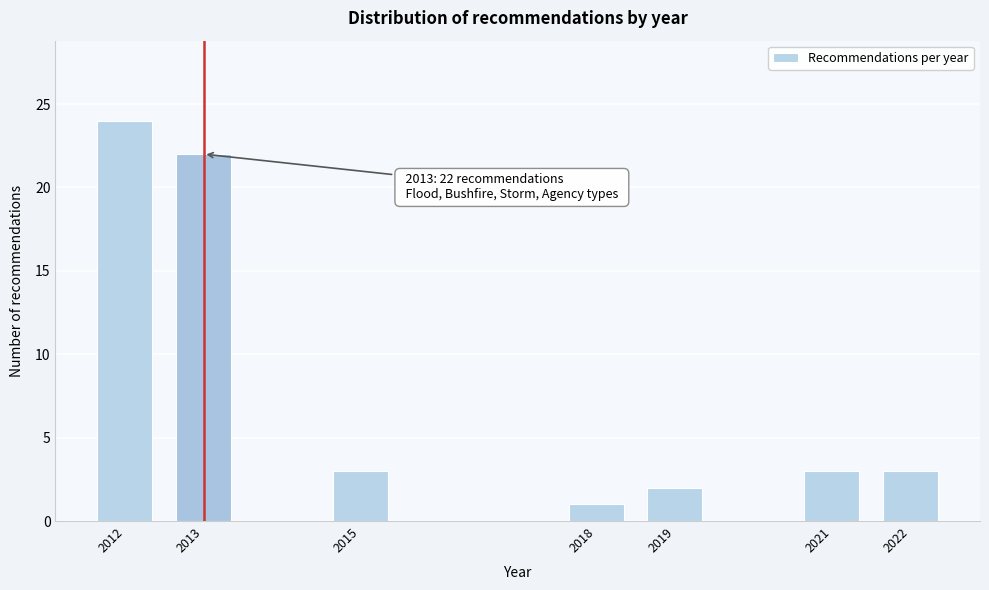

Reading left to right, what are all the values shown in this chart?

2012=24	2013=22	2015=3	2018=1	2019=2	2021=3	2022=3